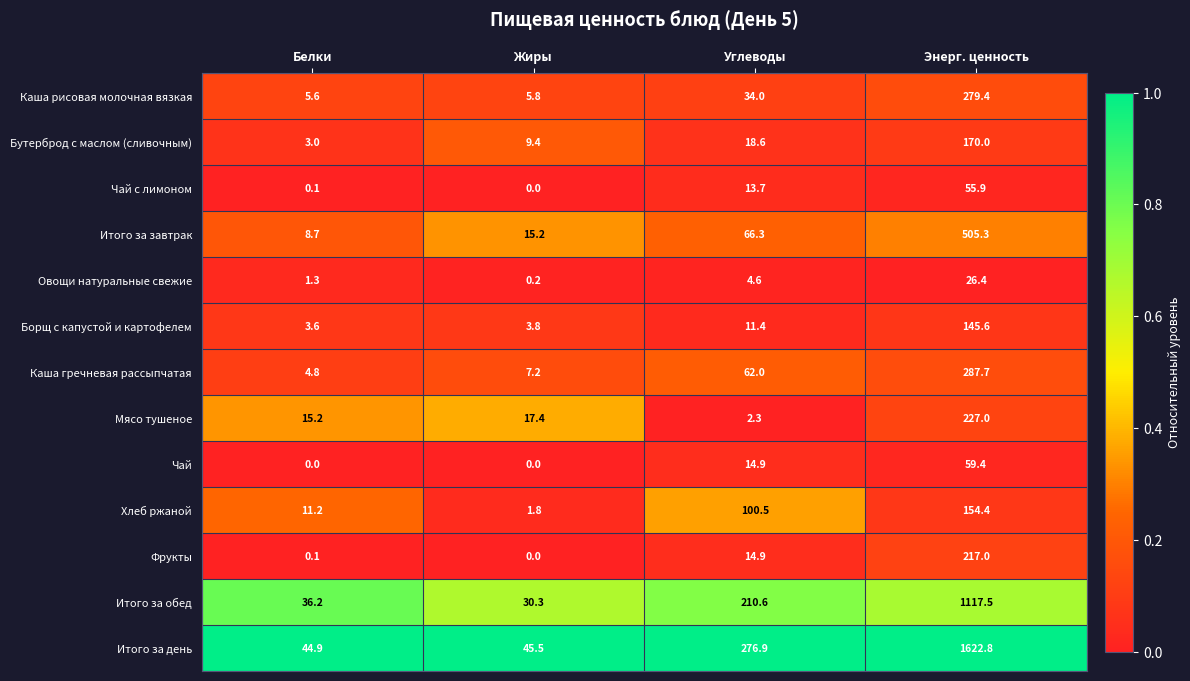

Which series changed the most between Белки and Углеводы?

Итого за день